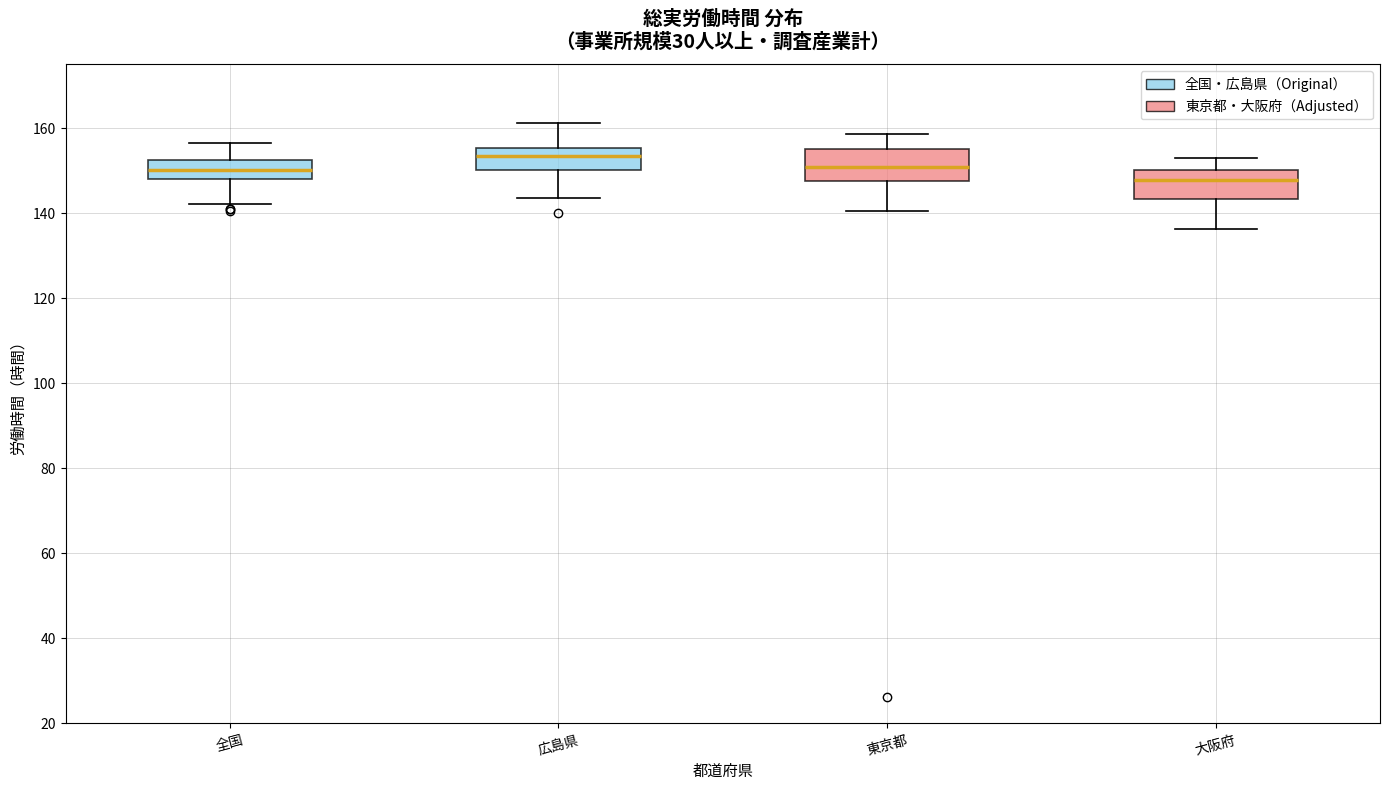

Reading left to right, transcribe this box plot: for each box, give where its median line is, the range the box spans, and where its two whiskers end, as read against the y-axis. The values are not printed on the chart, so give them approximately, as read against the axis.

全国: median 150, box 148 to 152, whiskers 142 to 156
広島県: median 154, box 150 to 156, whiskers 144 to 162
東京都: median 150, box 148 to 154, whiskers 140 to 158
大阪府: median 148, box 144 to 150, whiskers 136 to 152